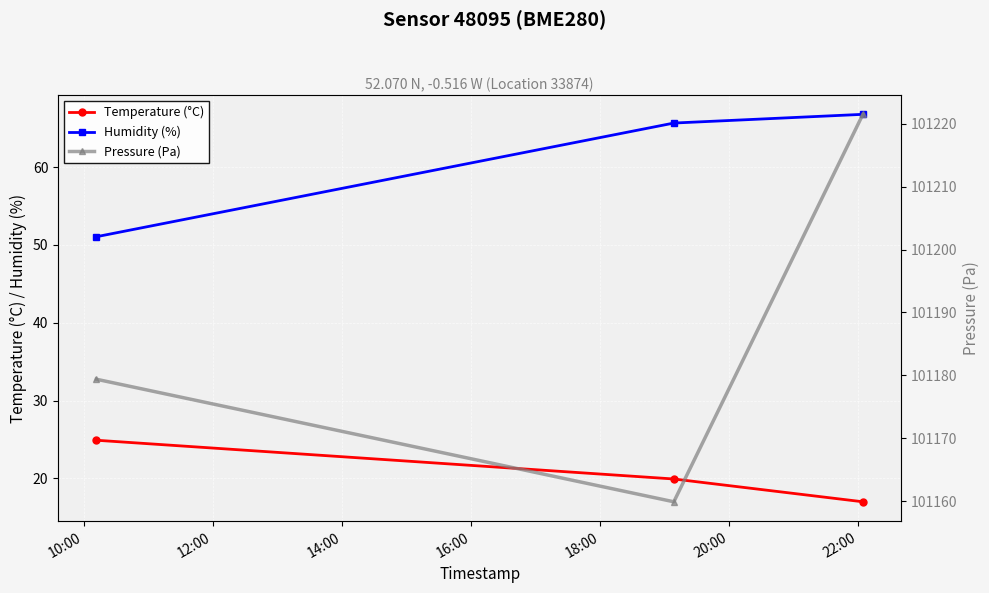

How many data points does each series have?

3